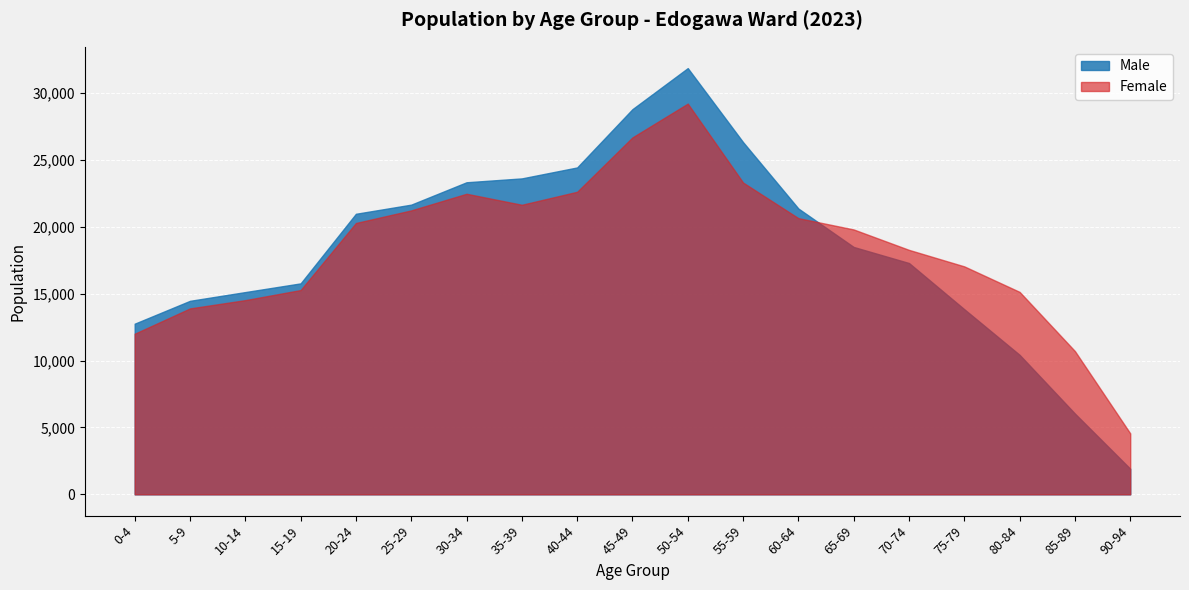

Where is Female nearest to the value 16884?

75-79